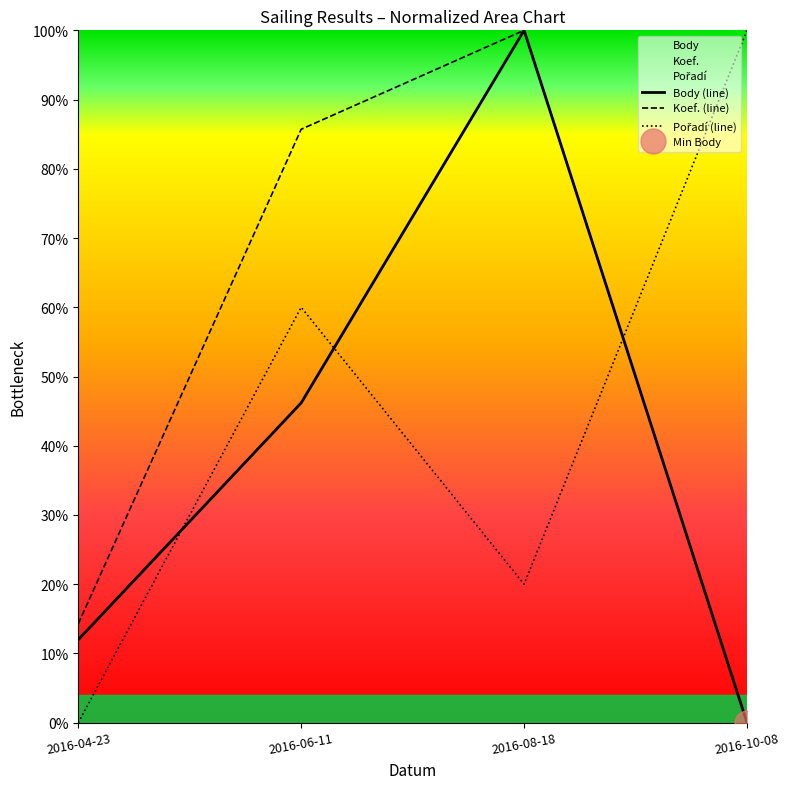

Between which two adjacent categories do Body and Koef. first intersect?

2016-06-11 and 2016-08-18